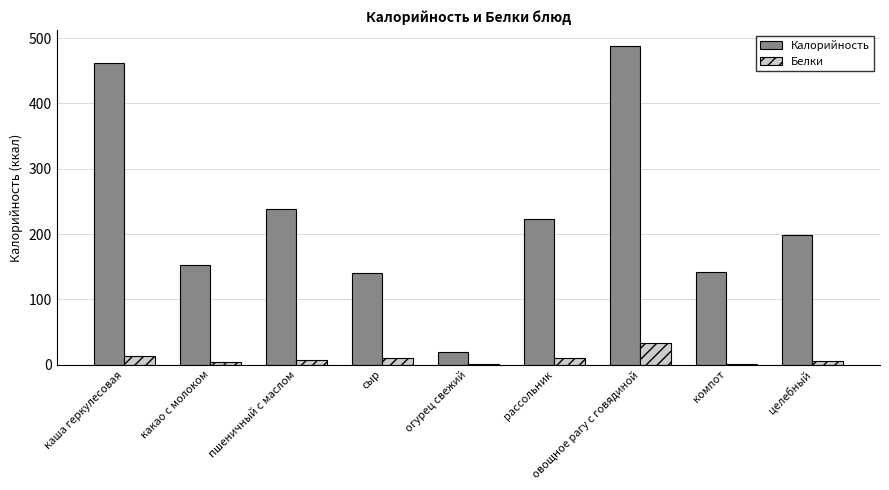

Which series has the largest range (max minus min)?

Калорийность